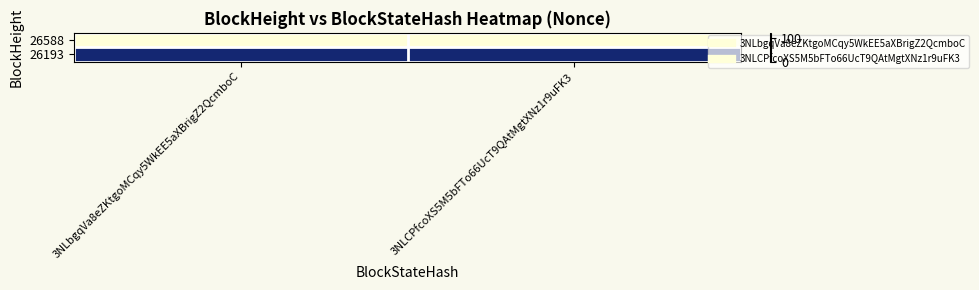

Which category has the lowest value across all series?

3NLbgqVa8eZKtgoMCqy5WkEE5aXBrigZ2QcmboC